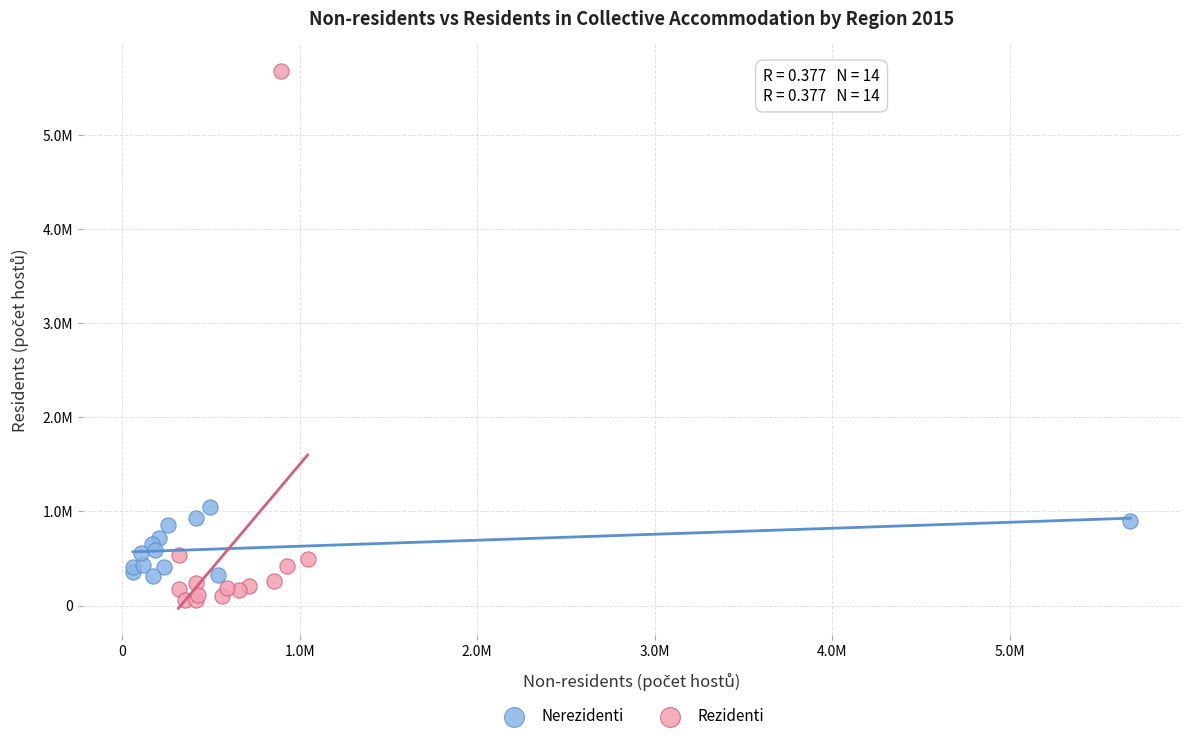

Which series has the largest Y range (max minus min)?

Rezidenti